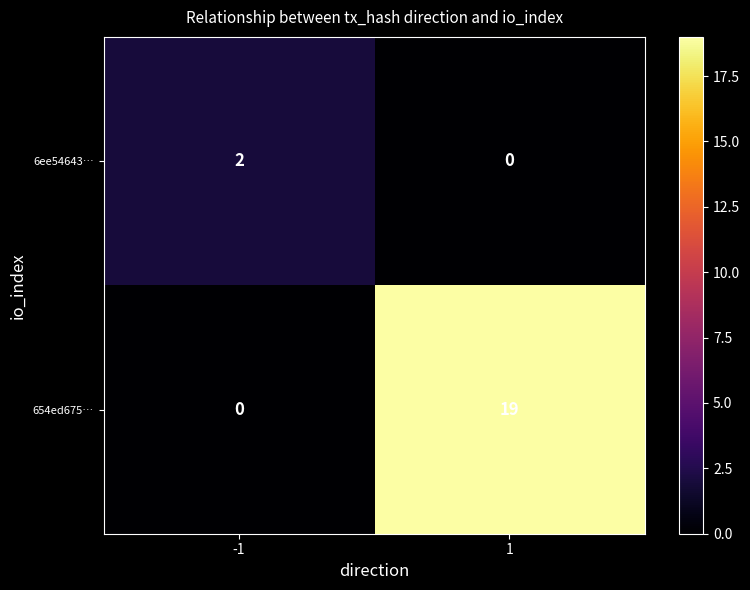

What is the sum of all 654ed675… values?

19